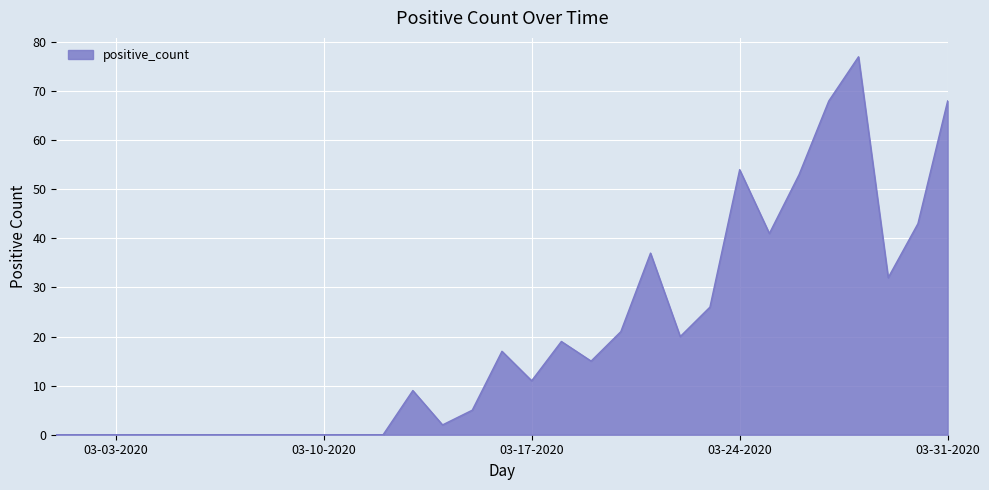

What is the difference between the maximum and minimum values?

77